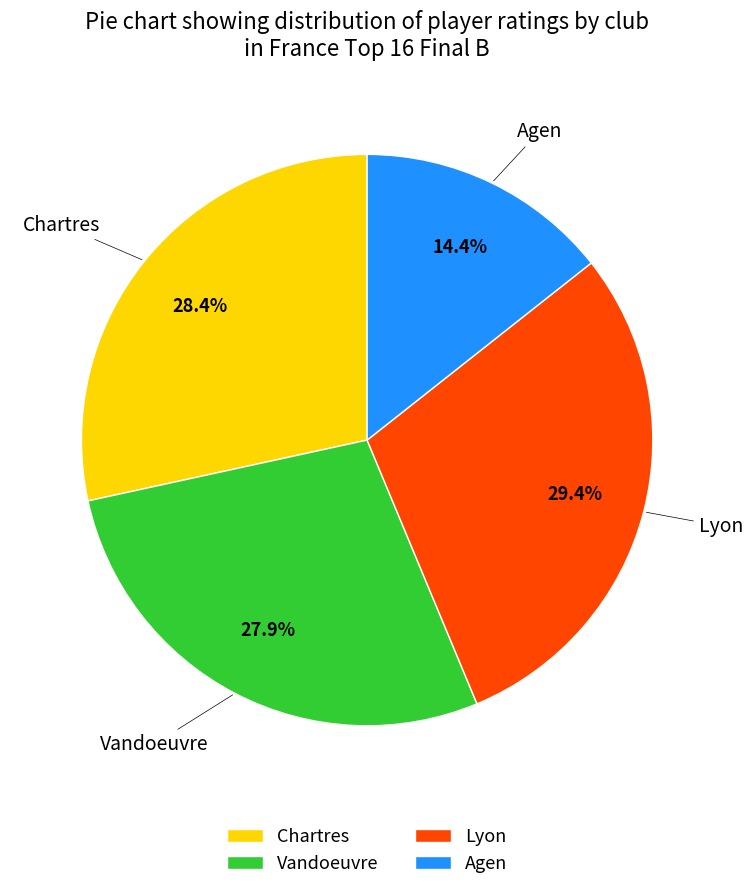

Is Agen the majority of the pie?

No